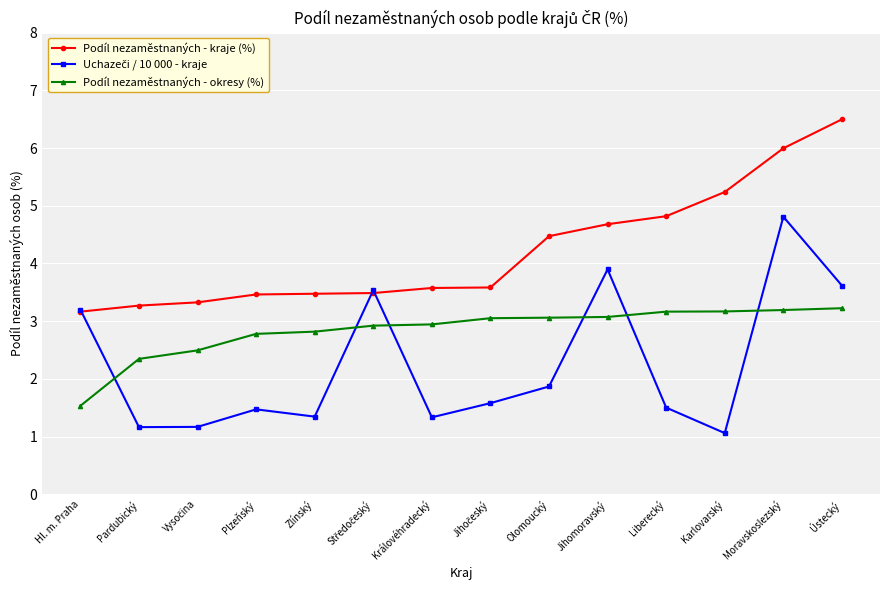

Which series changed the most between Pardubický and Ústecký?

Podíl nezaměstnaných - kraje (%)